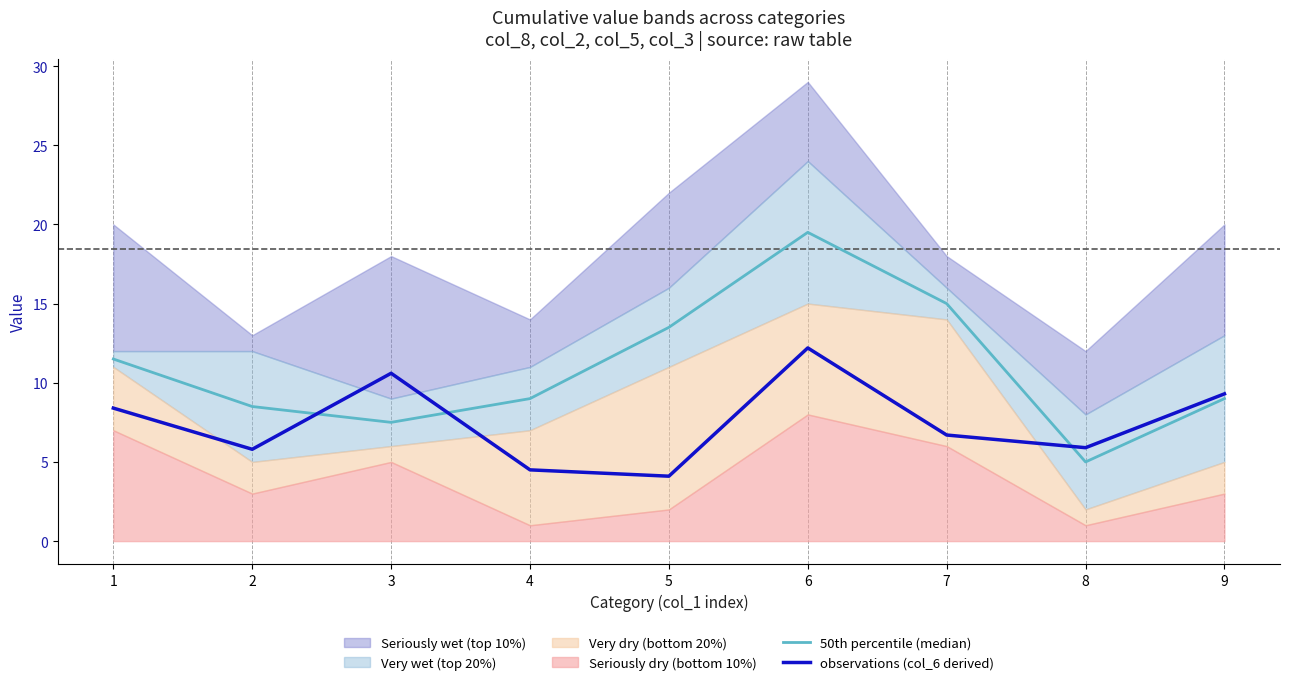

True or false: 50th percentile (median) has more than 1 interior local peaks.

False